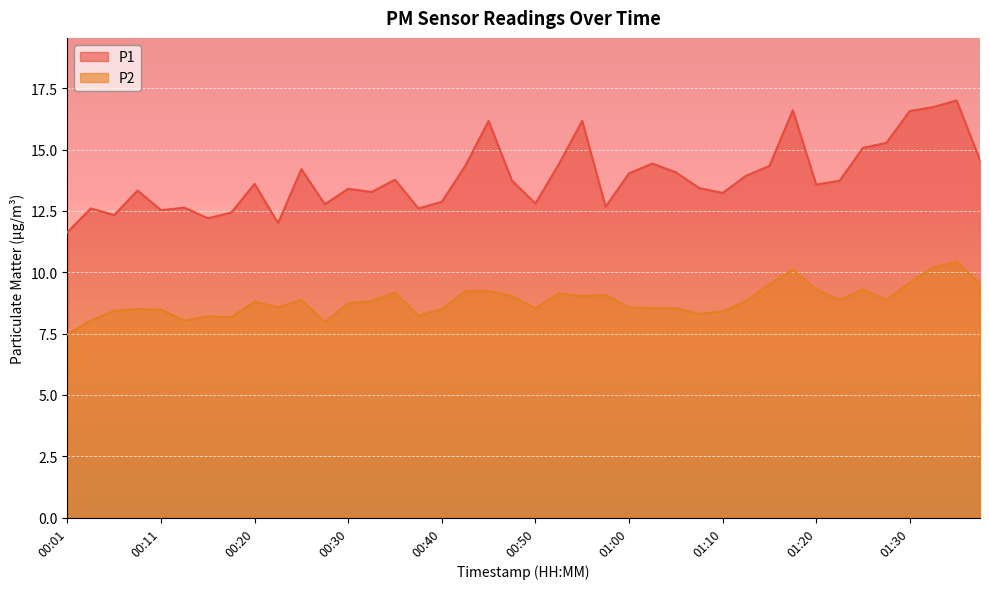

True or false: P1 and P2 cross at least once.

False